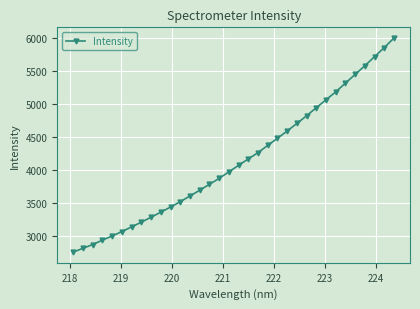

What is the sum of all values?

140766.6